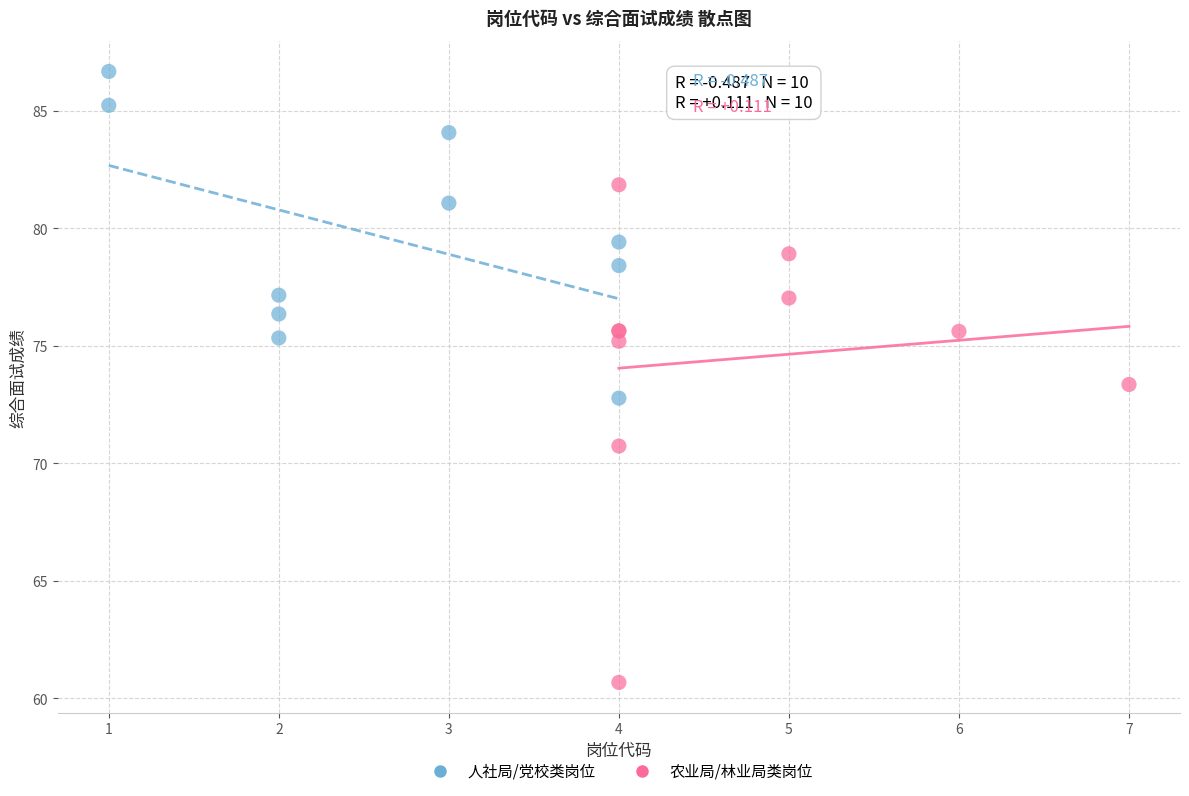

Which series has the widest spread of Y values?

农业局/林业局类岗位